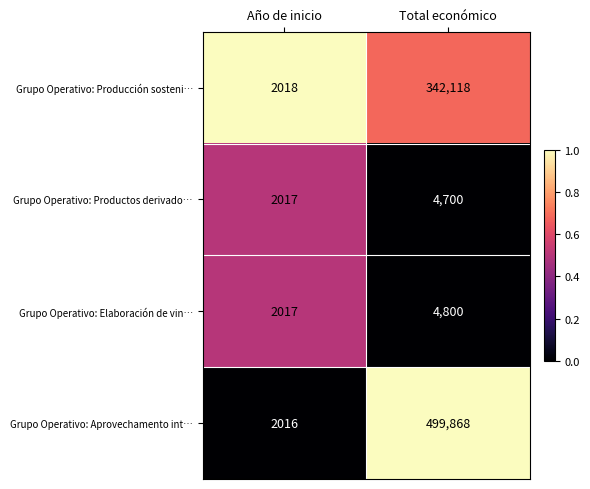

What is the maximum value shown in the chart?

499868